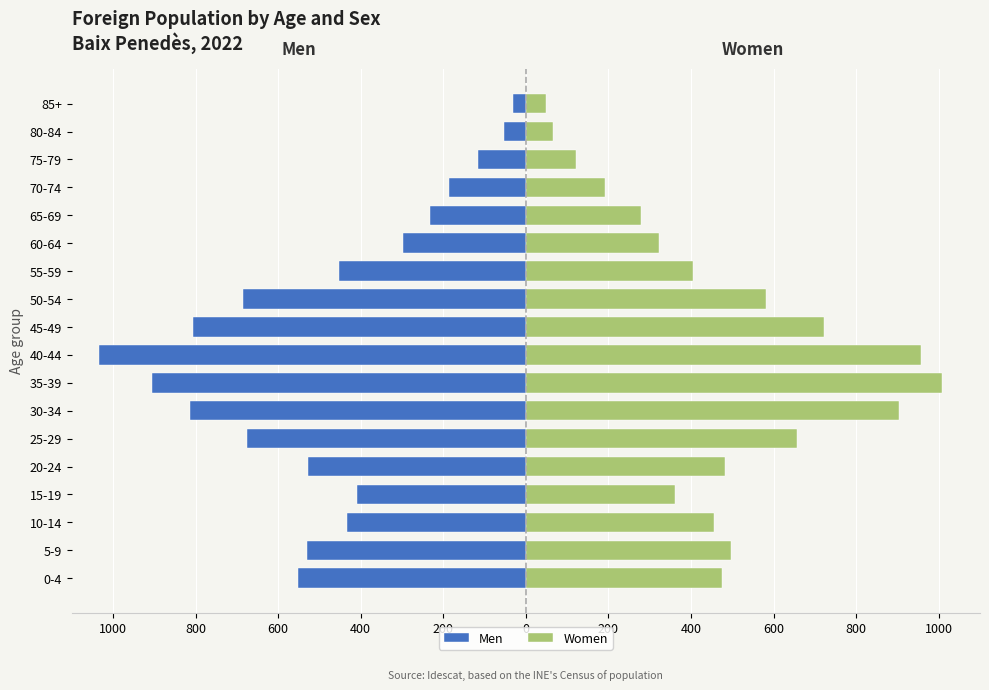

List the series in order of their overall mean, highest first.

Women, Men